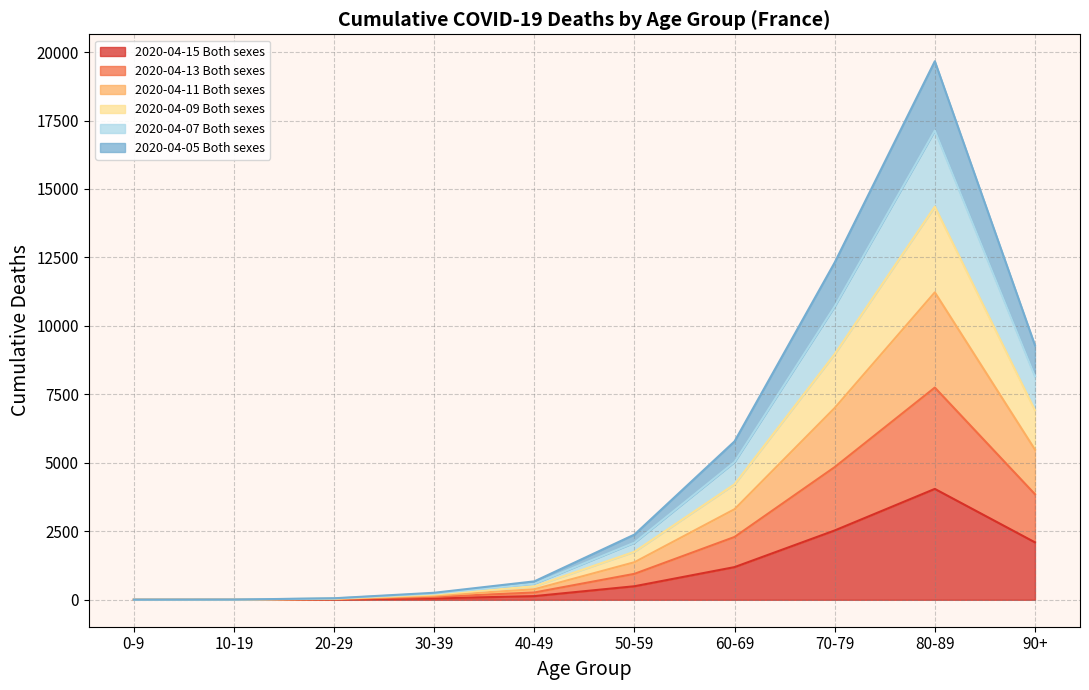

True or false: 2020-04-07 Both sexes and 2020-04-05 Both sexes cross at least once.

False